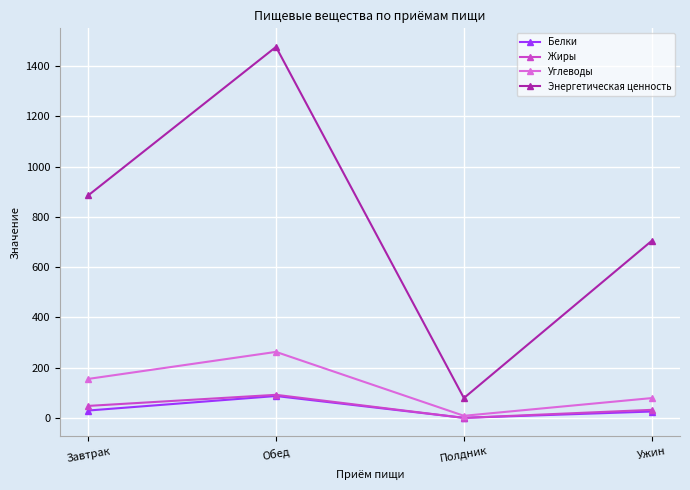

Is the value of Жиры at Полдник greater than the value of Белки at Завтрак?

No